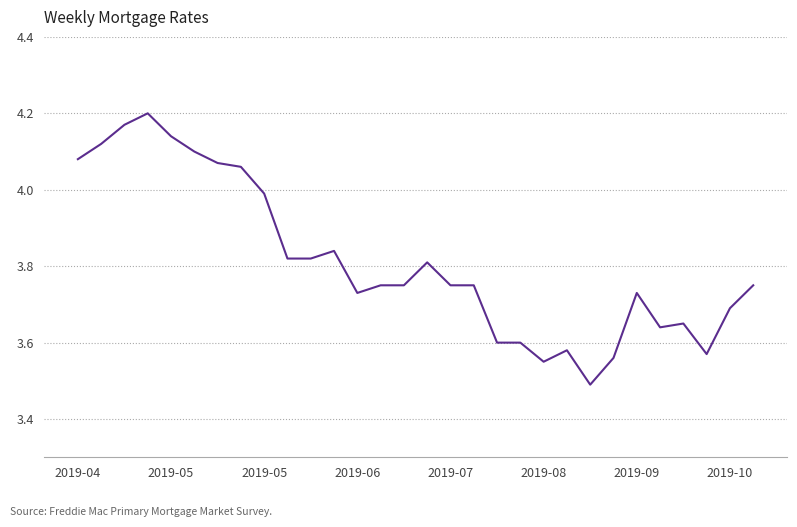

What is the difference between the maximum and minimum values?

0.7